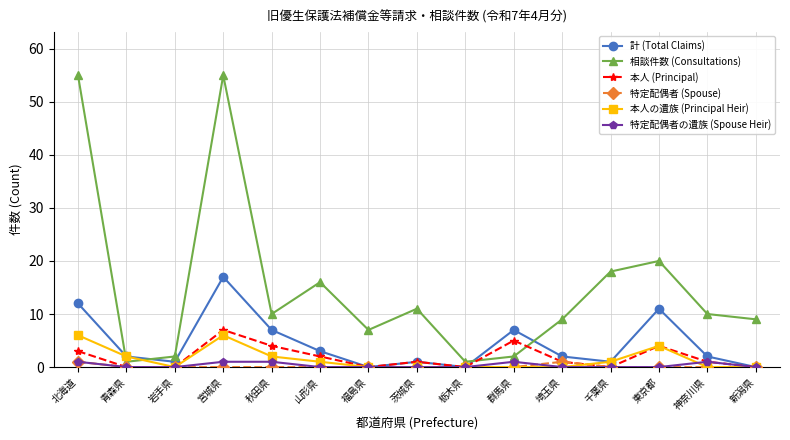

True or false: 特定配偶者 (Spouse) has more than 0 interior local peaks.

True